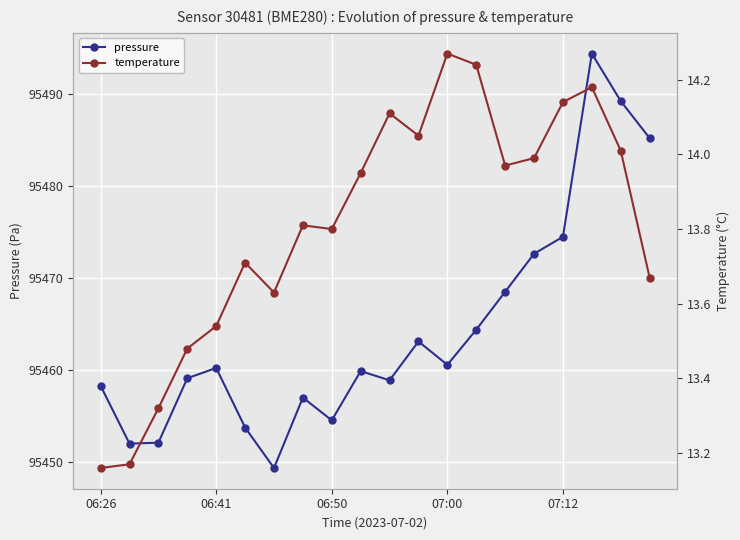

True or false: pressure has a value of 95463.1 at 11.

True